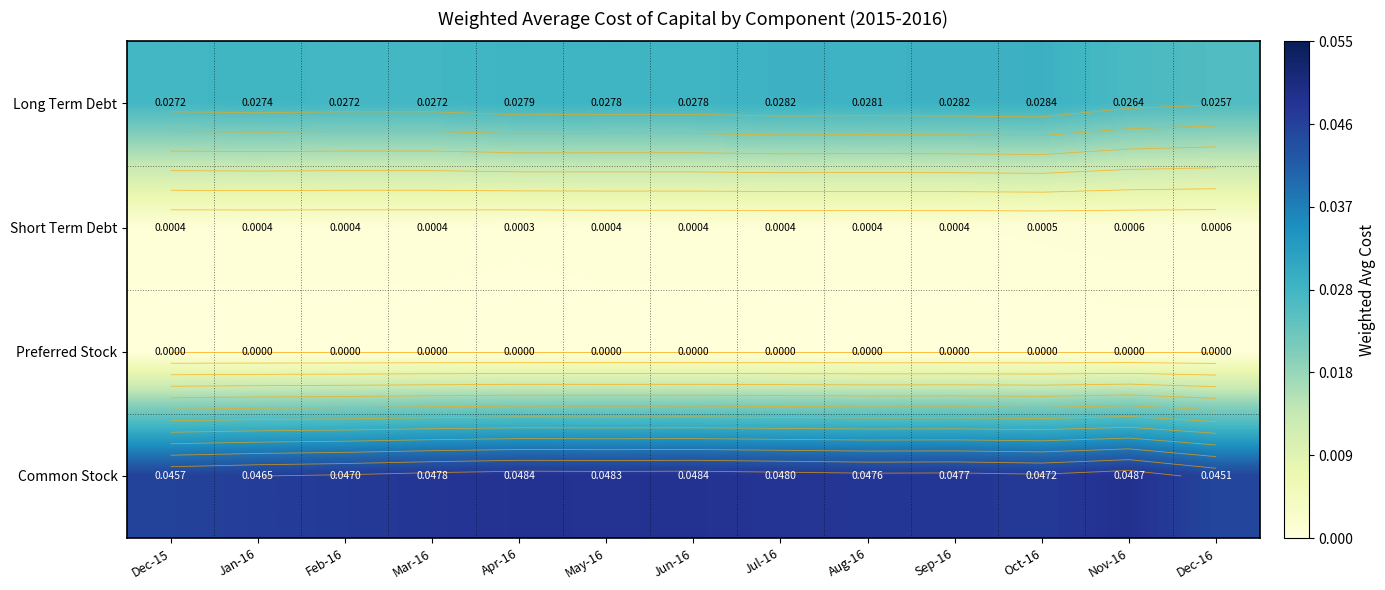

Rank the categories by Preferred Stock value from lowest to highest.

Dec-15, Jan-16, Feb-16, Mar-16, Apr-16, May-16, Jun-16, Jul-16, Aug-16, Sep-16, Oct-16, Nov-16, Dec-16